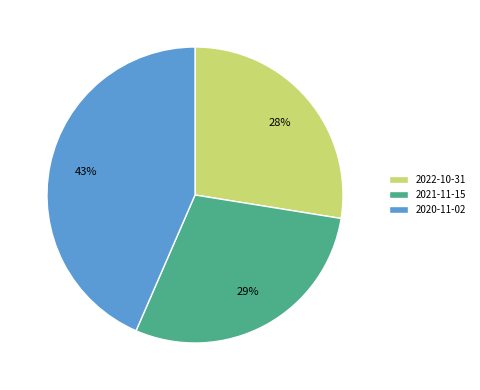

What is the smallest slice in the pie chart?

2022-10-31